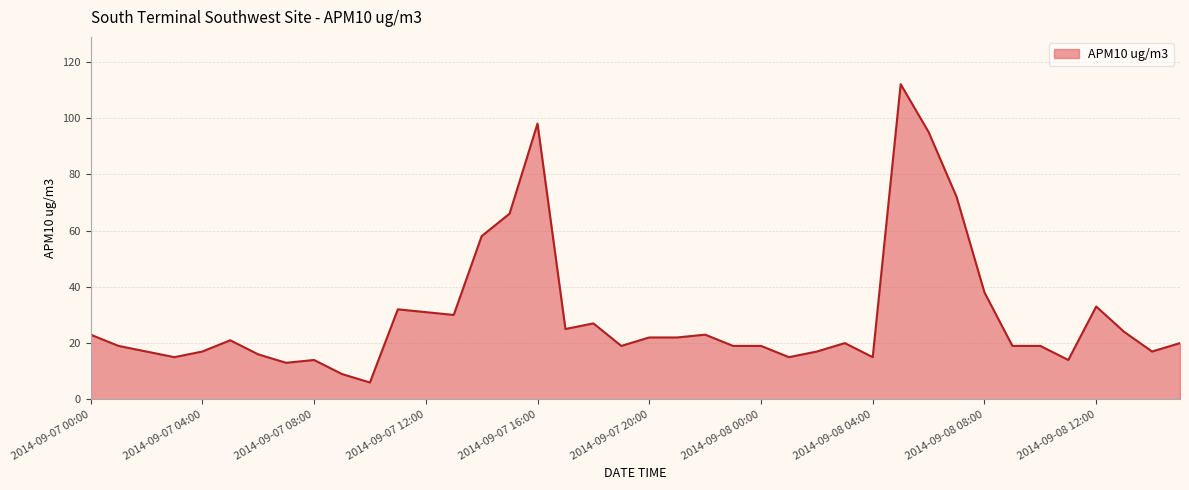

What is the difference between the maximum and minimum values?

106